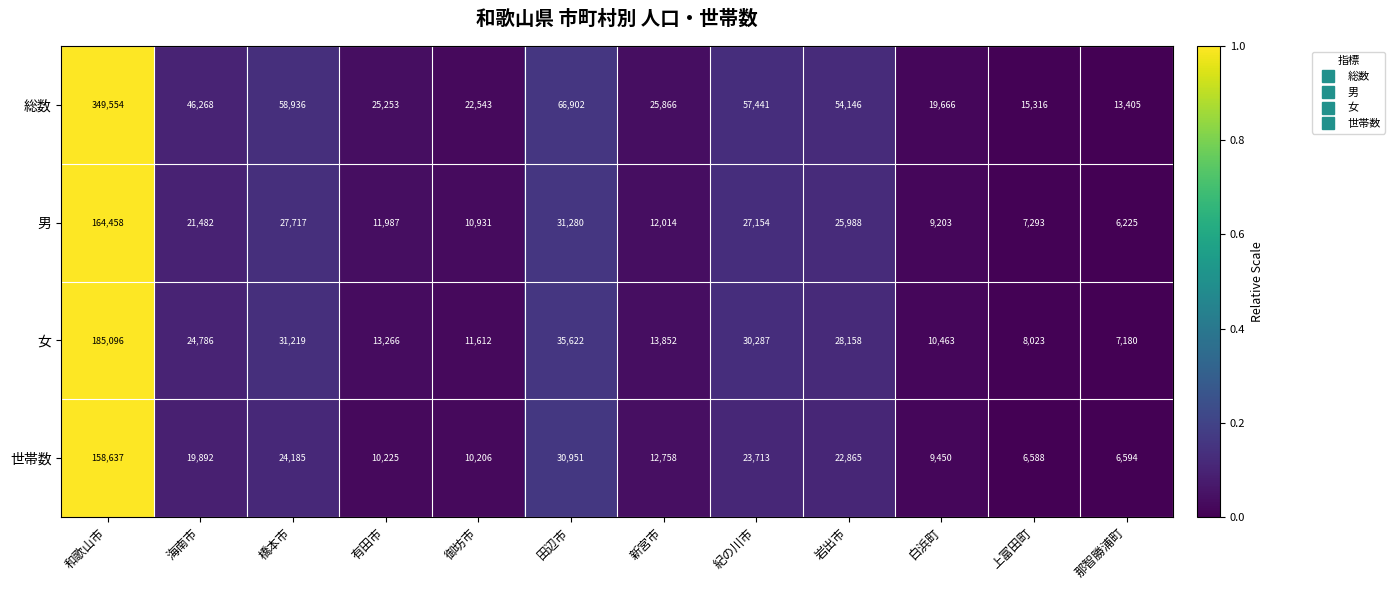

What is the total value across all series at 海南市?

112428